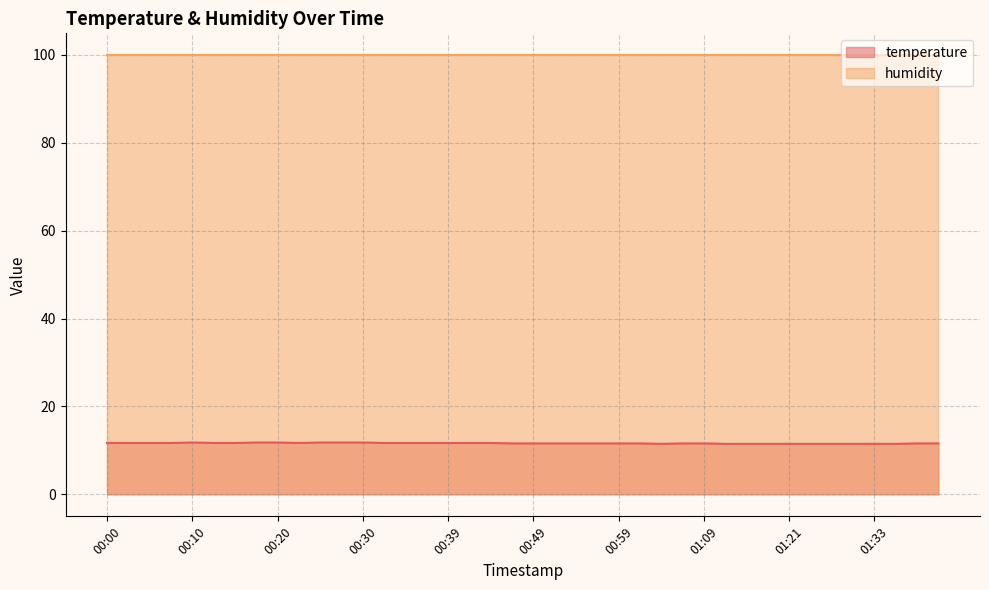

Which label corresponds to the smallest value in the chart?

01:04